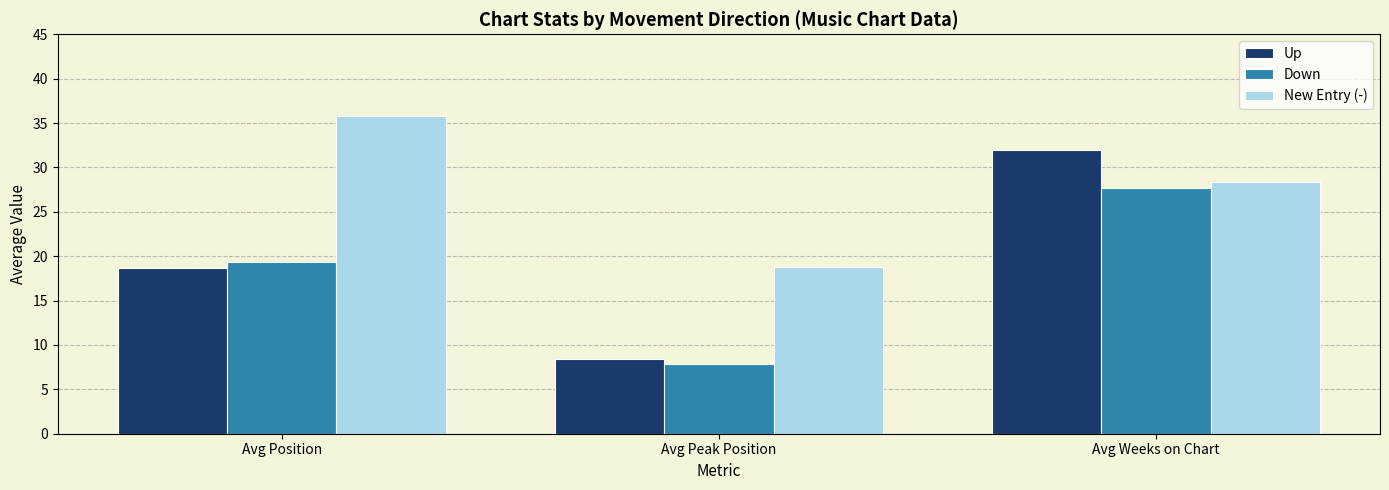

At how many categories does at least one series exceed 17?

3